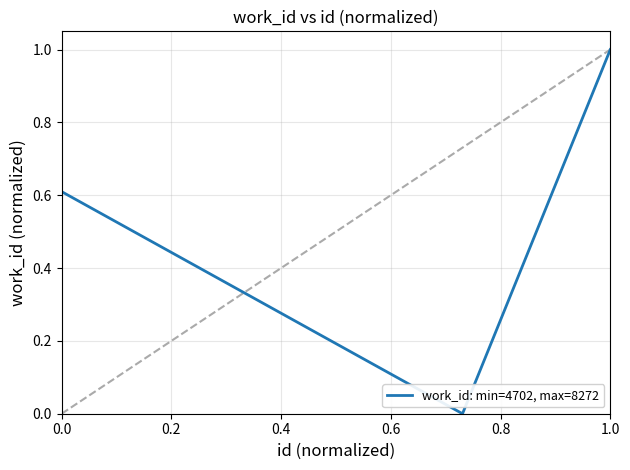

Is it true that work_id: min=4702, max=8272 equals 0.6 at 0.0?

True